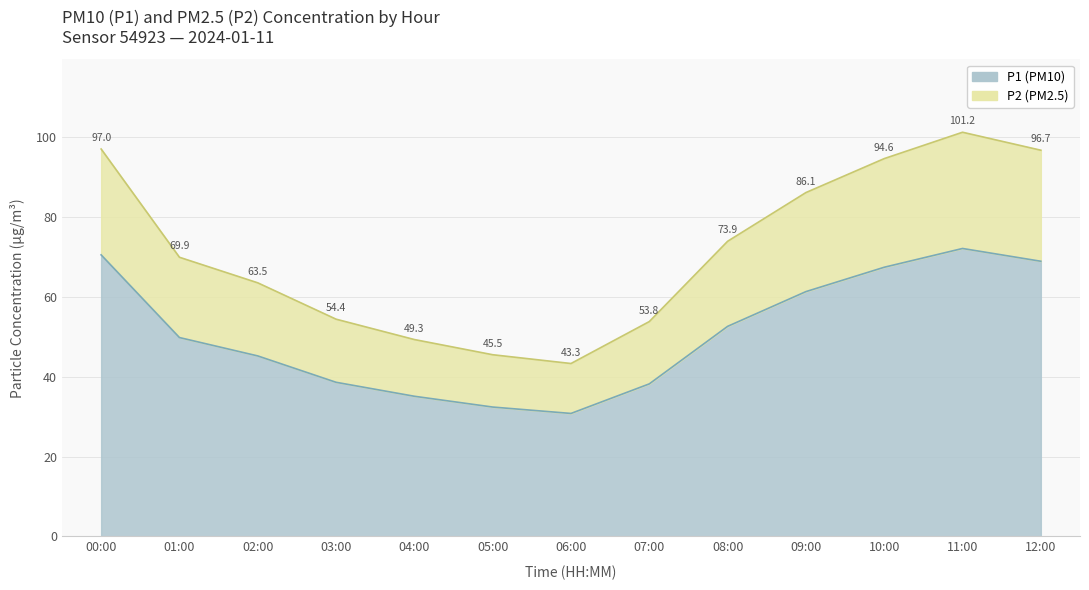

Where is the first local maximum for P2?

11:00